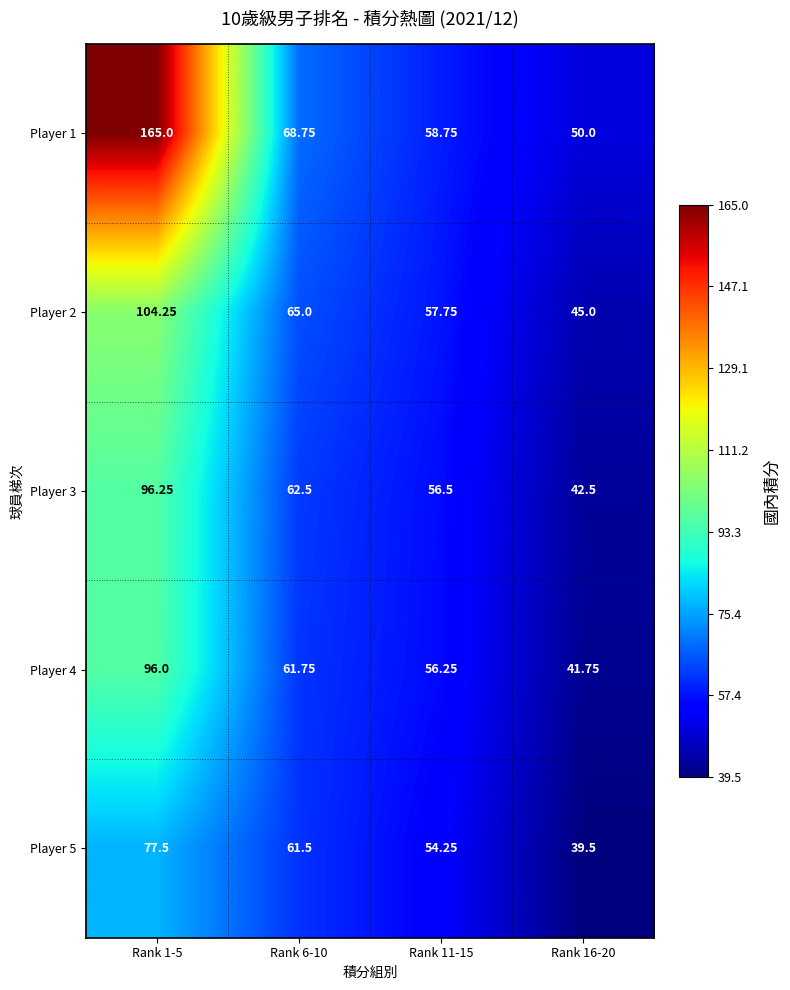

Is the value of Player 3 at Rank 11-15 greater than the value of Player 4 at Rank 11-15?

Yes